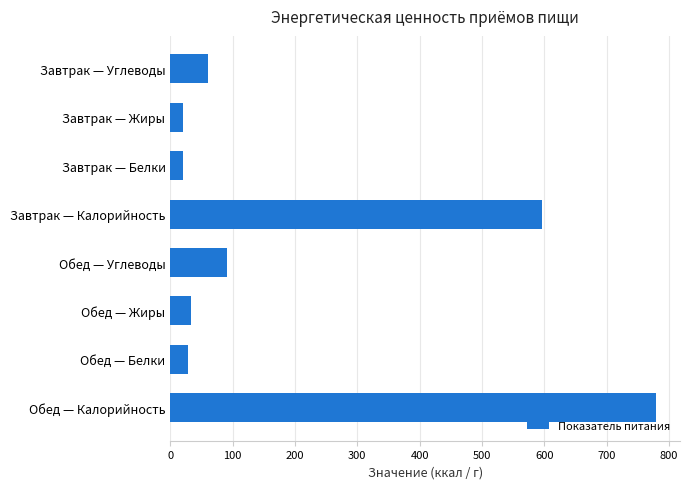

What is the sum of all values?

1631